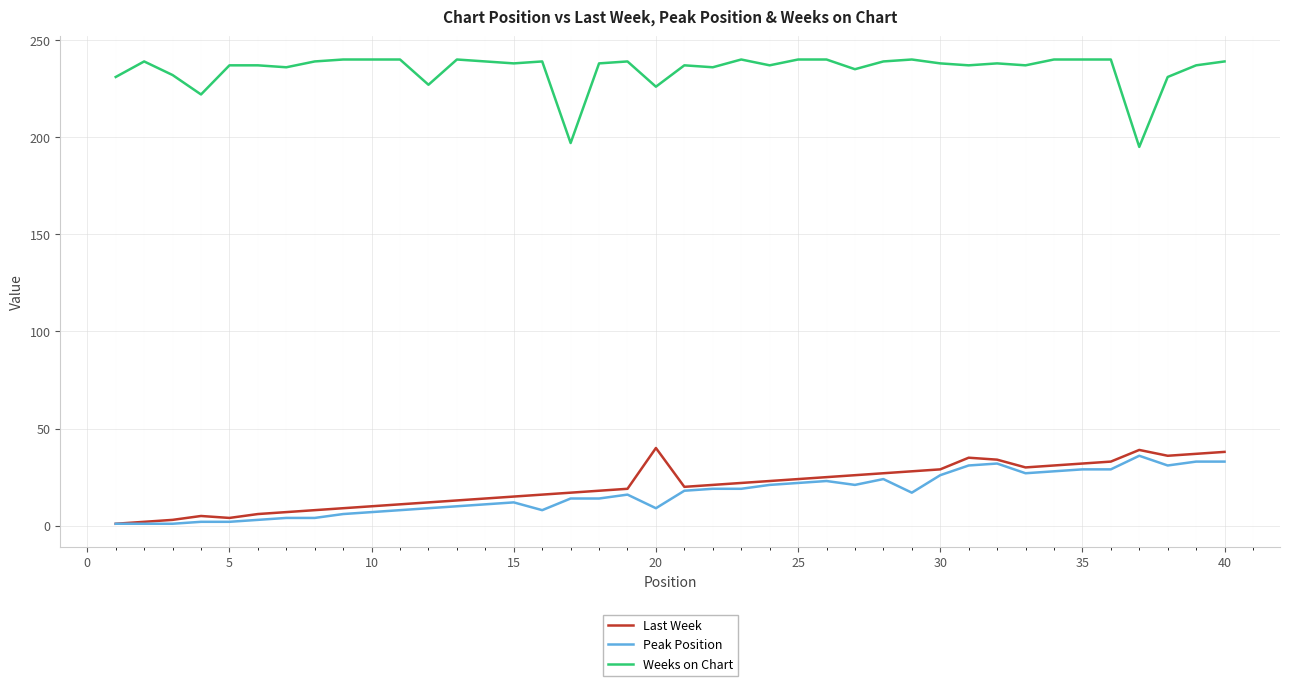

At how many categories does at least one series exceed 94?

40